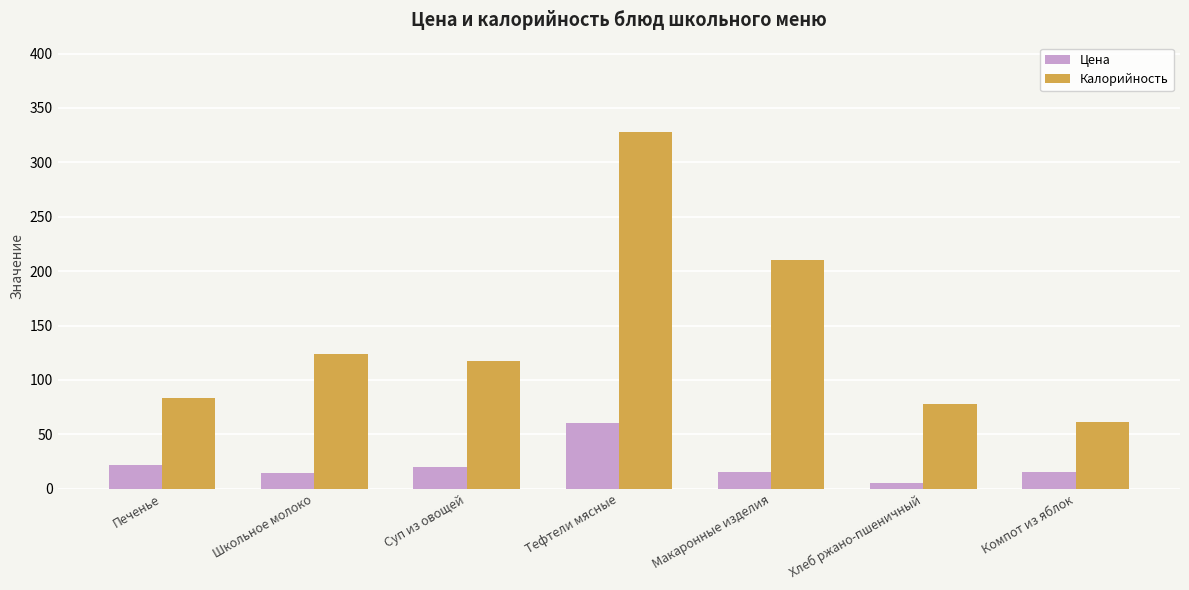

Rank the series by their average value, from highest to lowest.

Калорийность, Цена